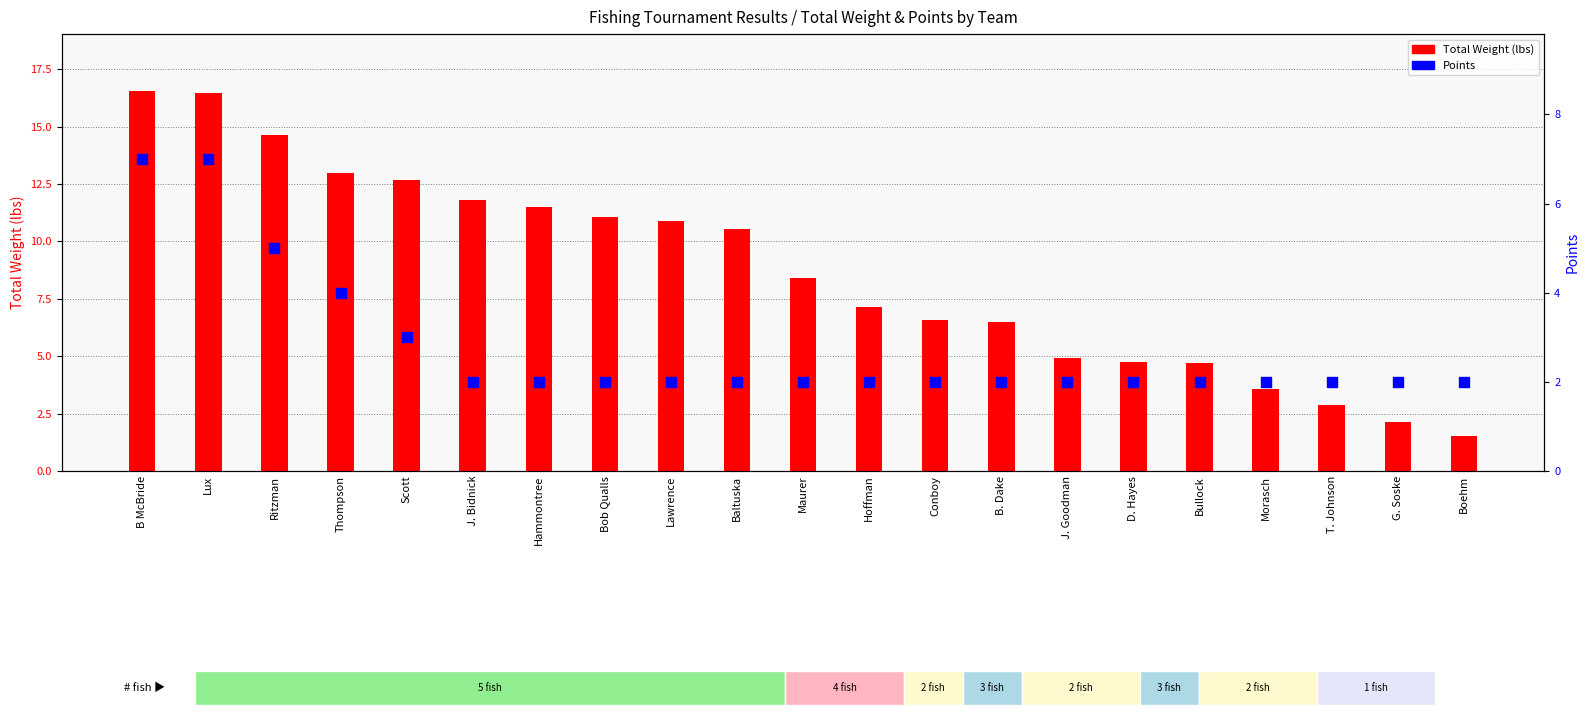

Is the value of Total Weight (lbs) at Thompson greater than the value of Points at B. Dake?

Yes